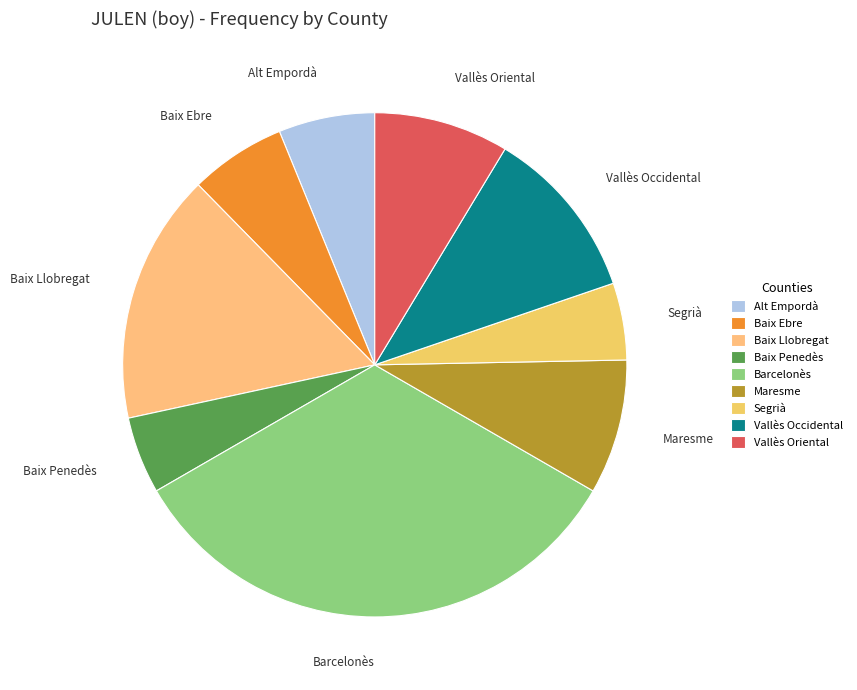

Count the number of slices in the pie.

9